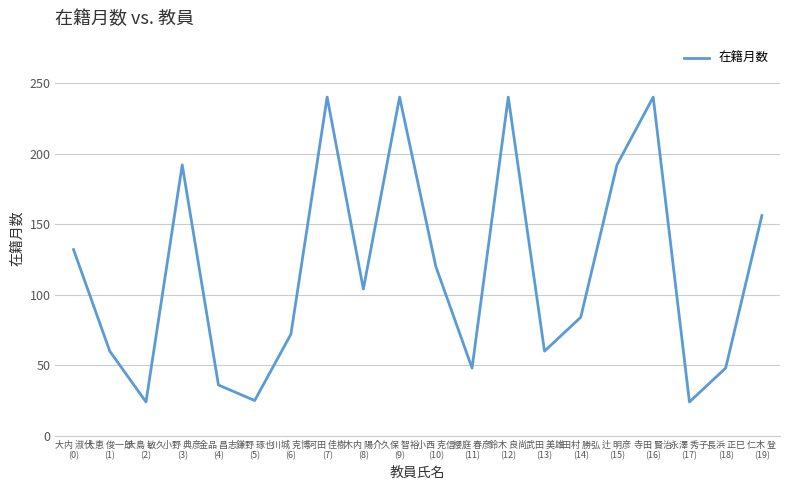

What is the minimum value shown in the chart?

24